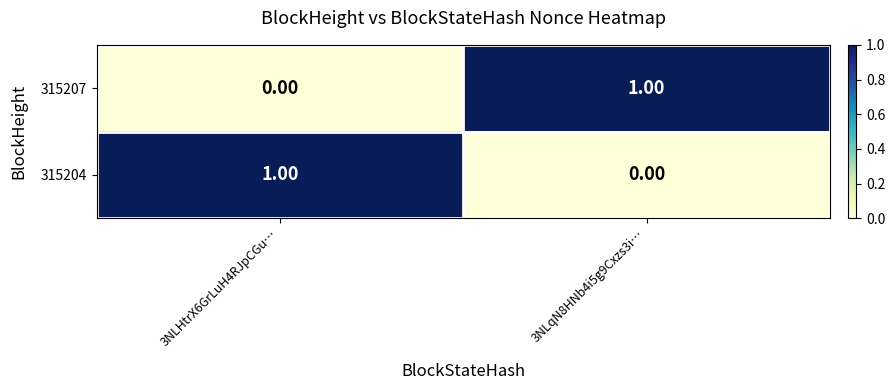

What is the difference between the highest and lowest values at 3NLqN8HNb4i5g9Cxzs3i…?

1